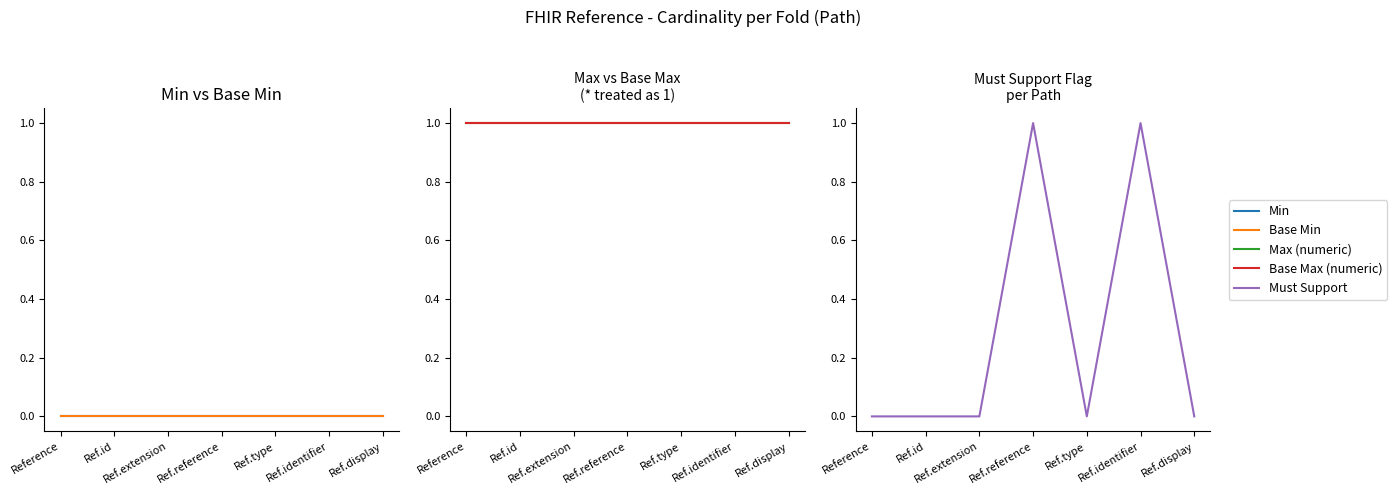

What is the greatest value displayed?

1